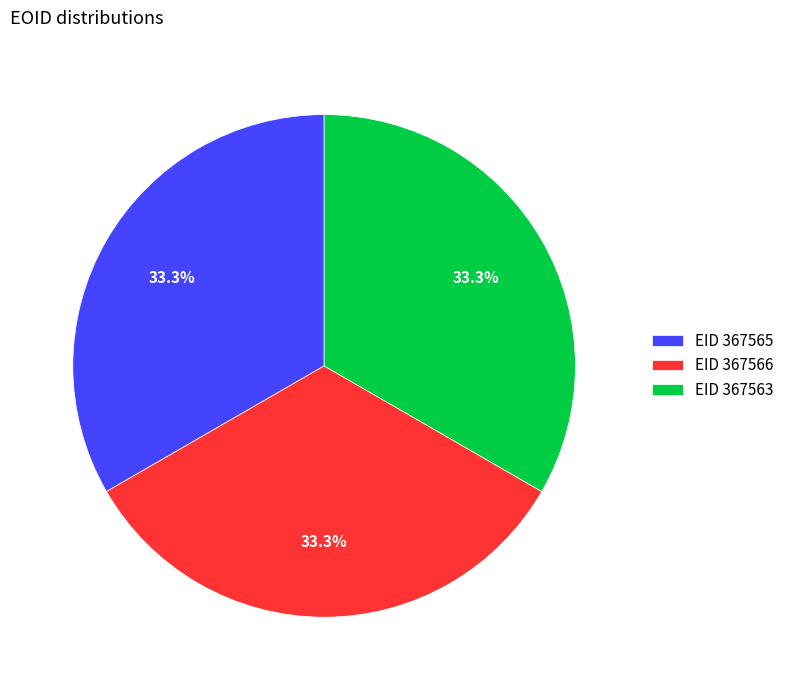

What is the ratio of the value at EID 367565 to the value at EID 367566?

1.0